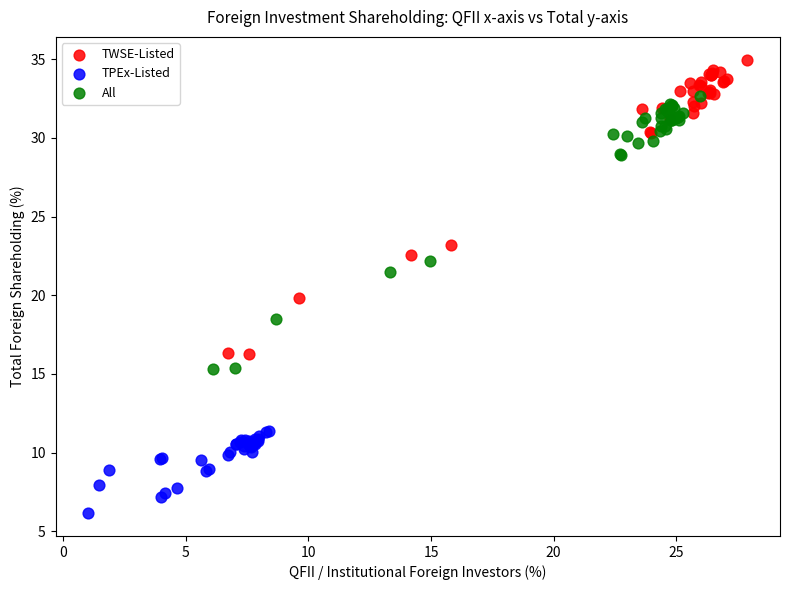

Which series reaches the maximum Y coordinate?

TWSE-Listed